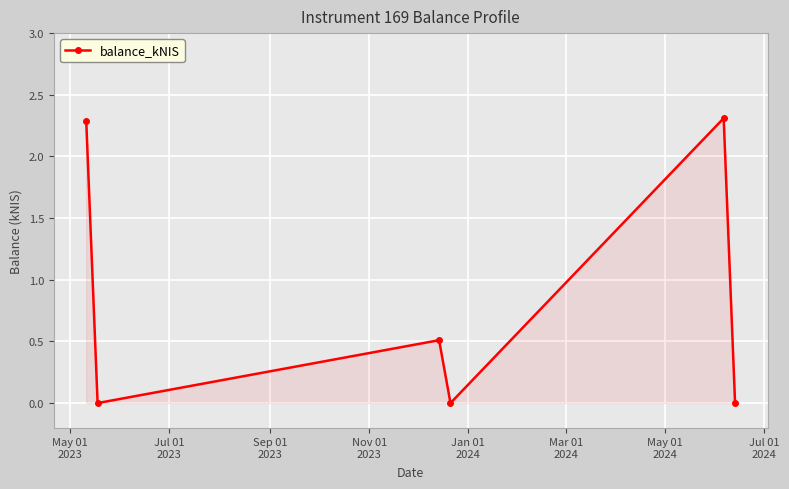

How many interior local valleys (lower than both neighbors) does the data have?

2